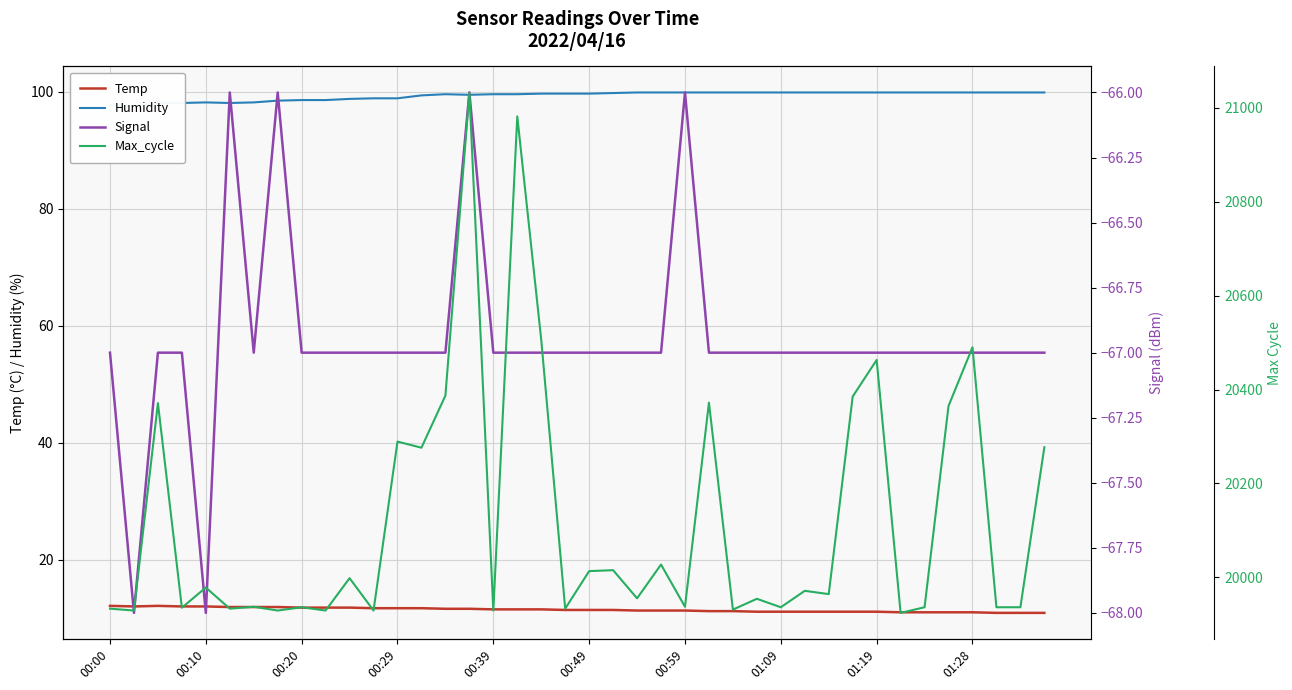

What is the approximate value of Max_cycle at 34?

19936.0